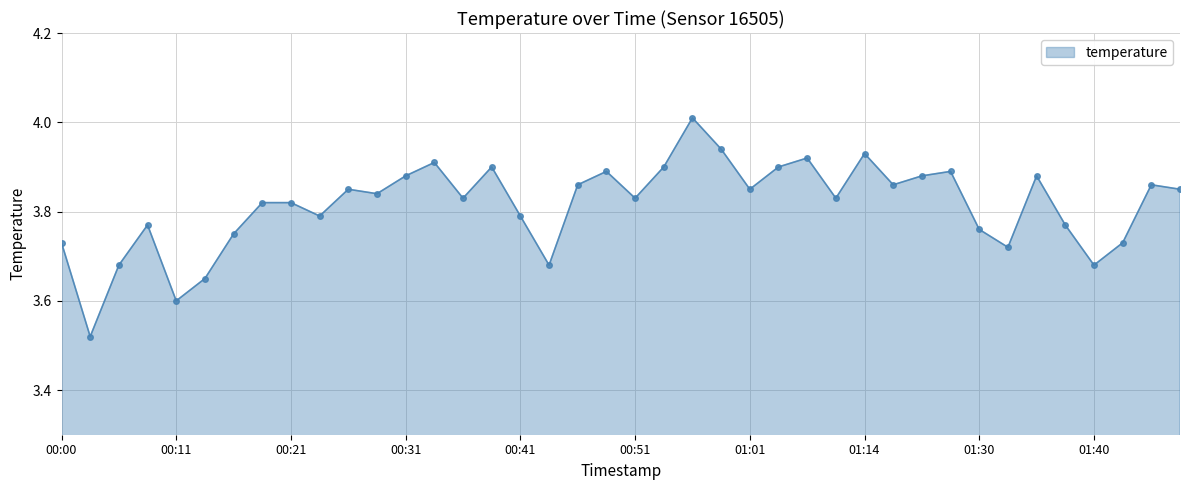

What is the sum of all values?

152.6